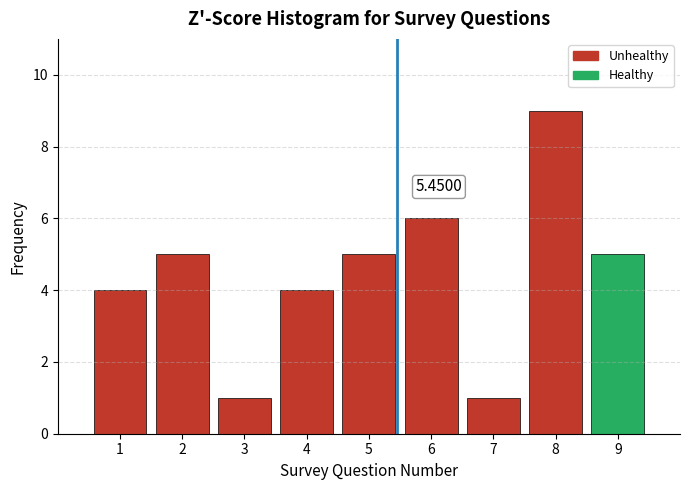

Over which range of the x-axis is the bar tallest?

7.5 to 8.5